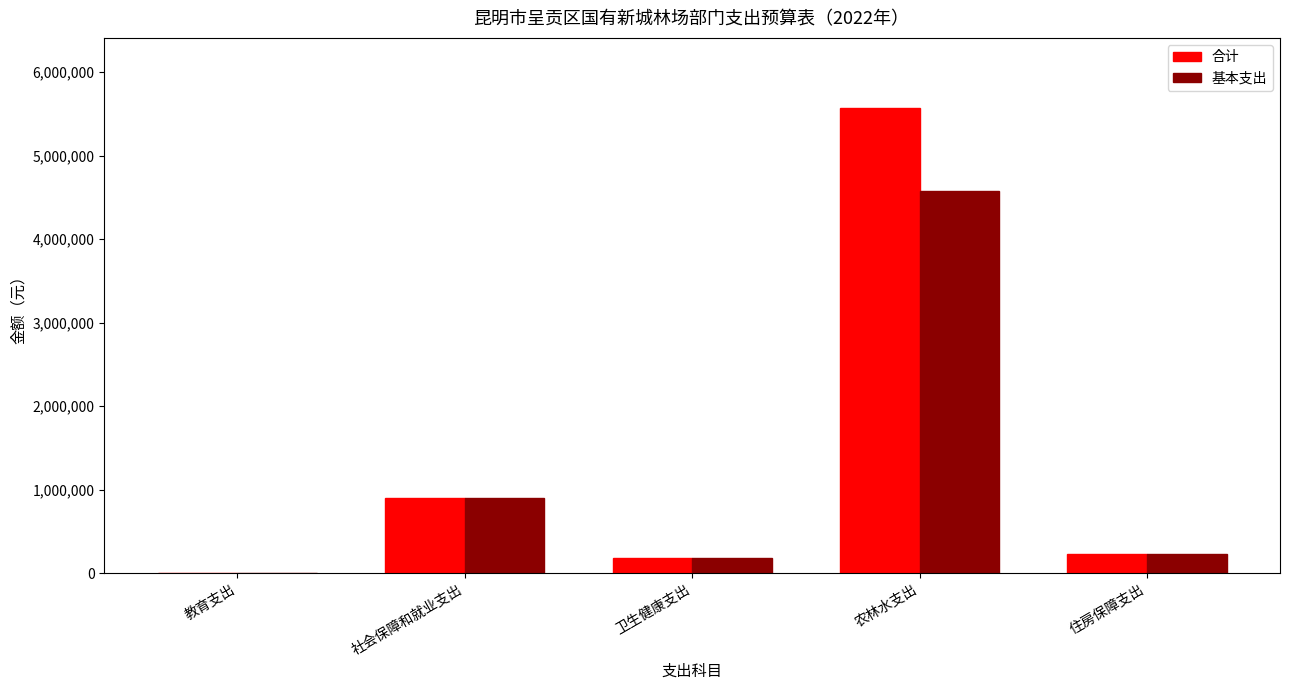

Which category has the highest value in the 基本支出 series?

农林水支出